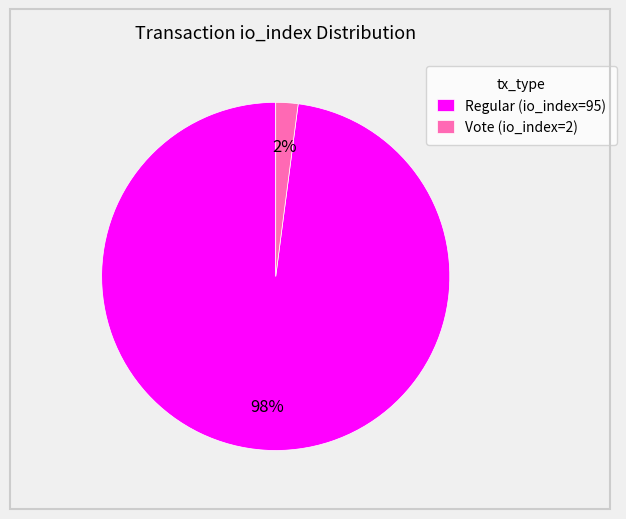

What percentage is the Vote (io_index=2) slice, to the nearest percent?

2%